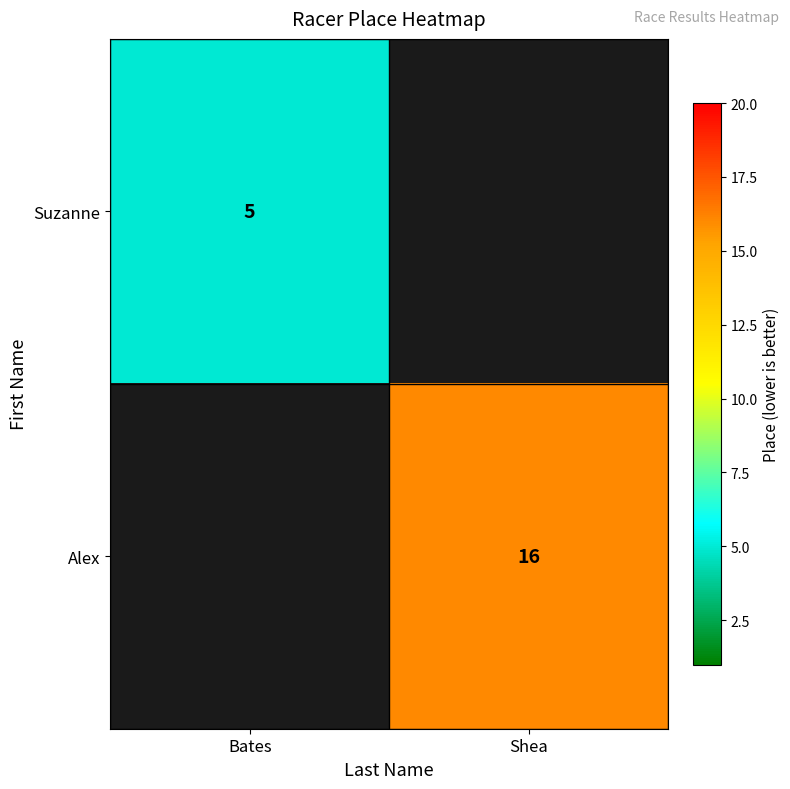

At how many categories does at least one series exceed 8?

1